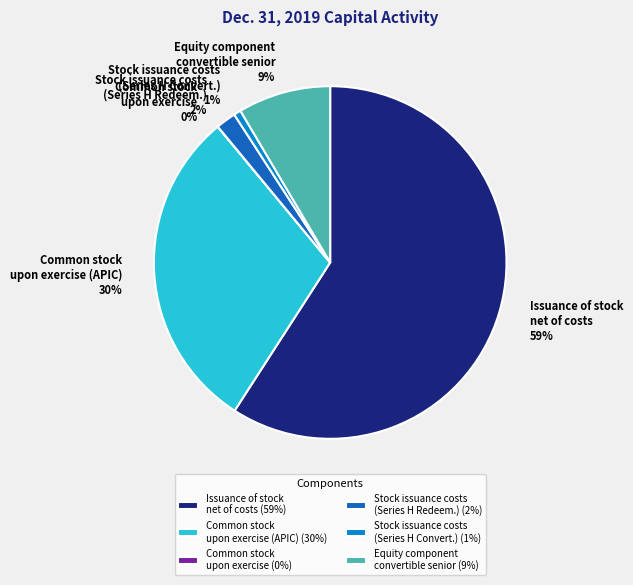

To the nearest percent, what percentage of the pie is Stock issuance costs (Series H Convertible)?

1%